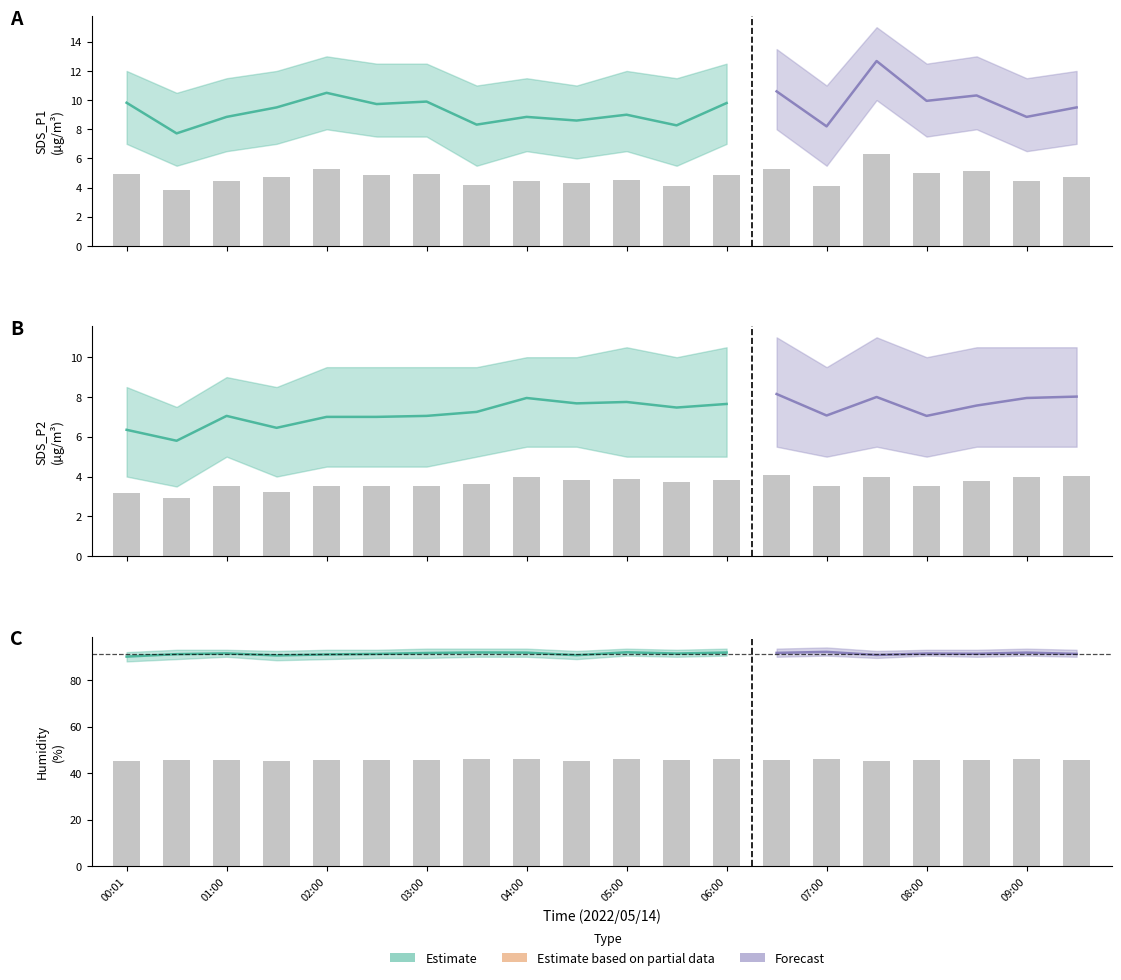

Is it true that the value at 01:00 is 18.8?

False